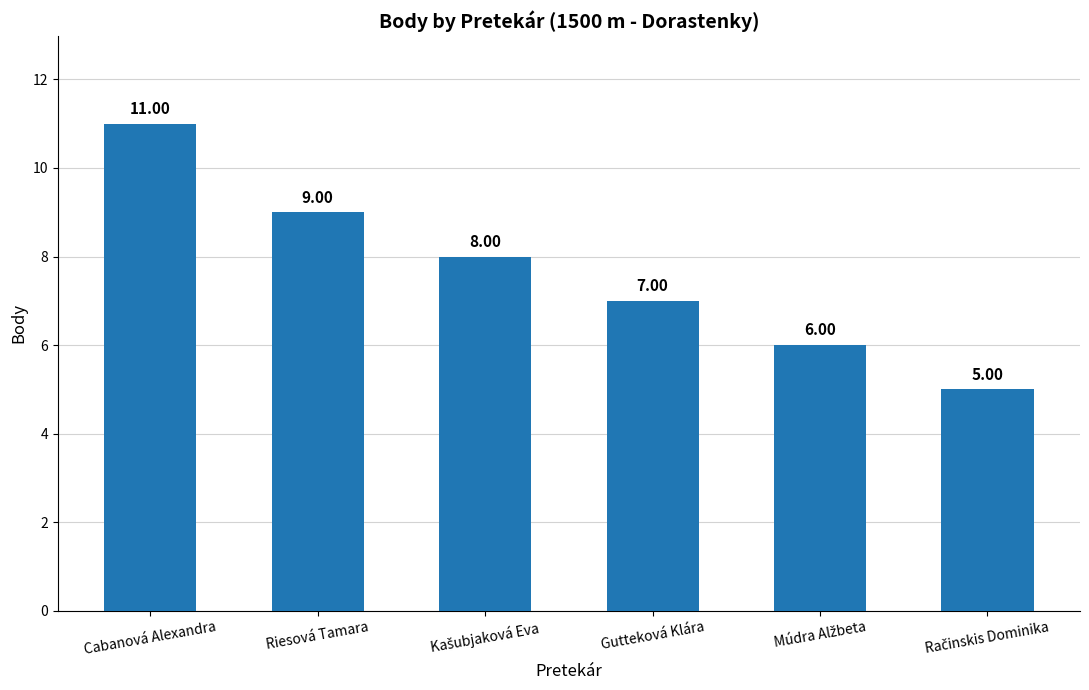

Does the chart contain any negative values?

No